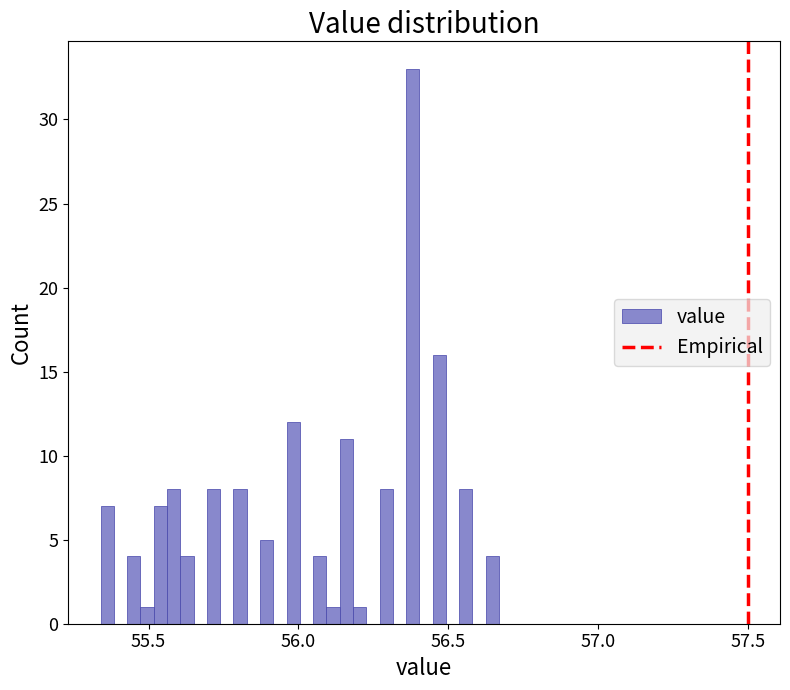

Read against the x-axis, roughly where is the centre of the tallest bar?

56.40